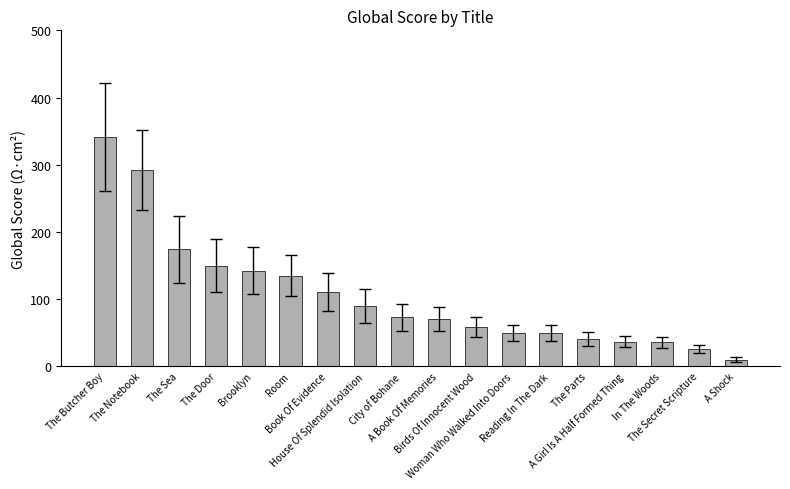

What is the value of the 1st bar from the left?

341